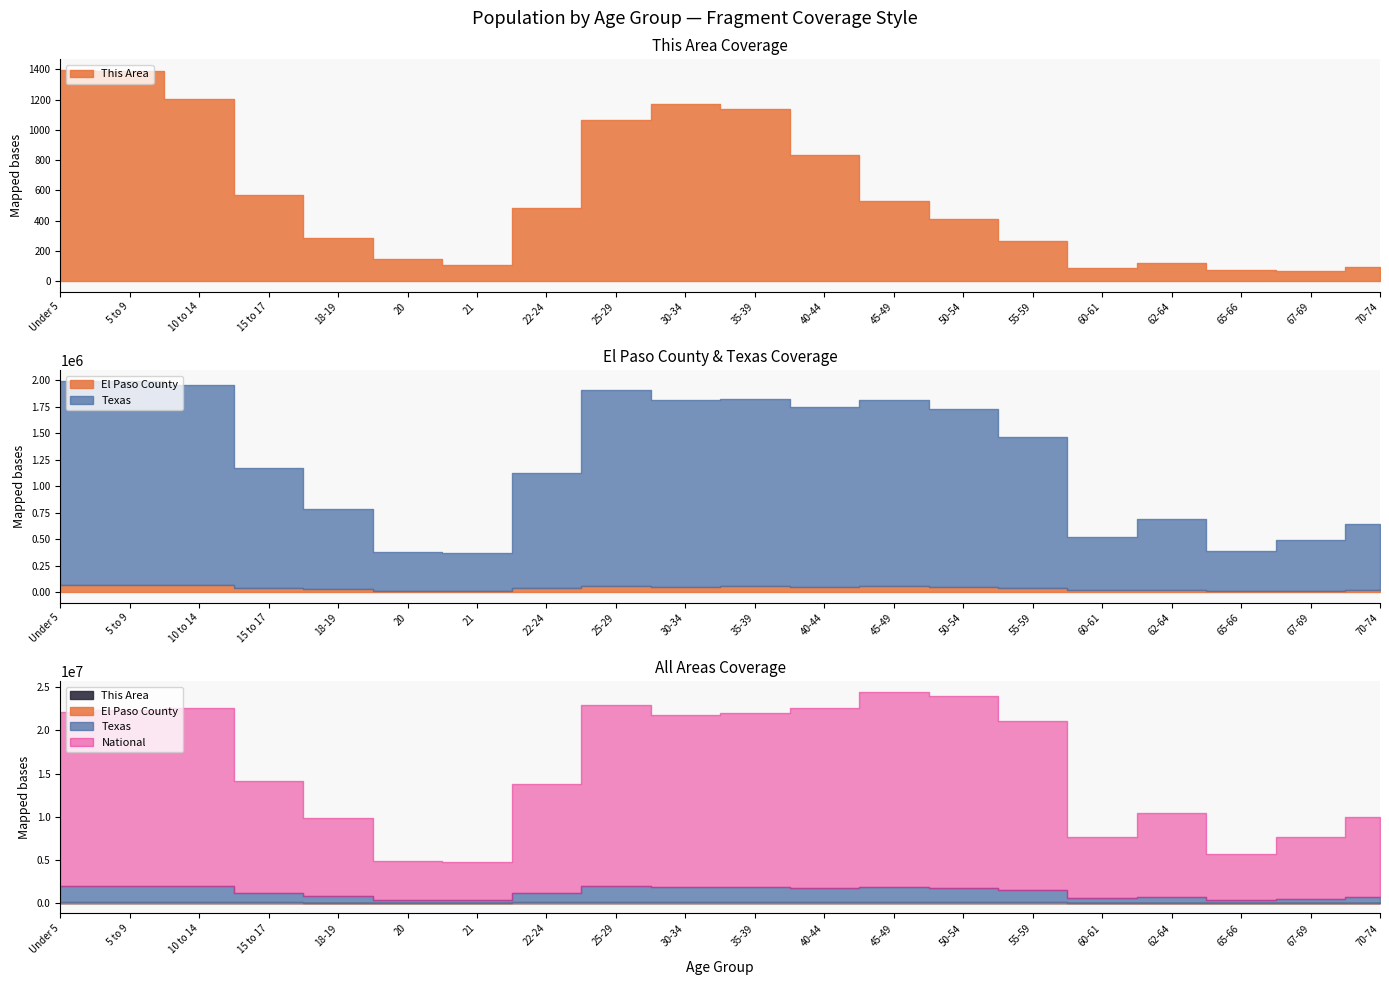

Which label corresponds to the largest value in the chart?

45-49